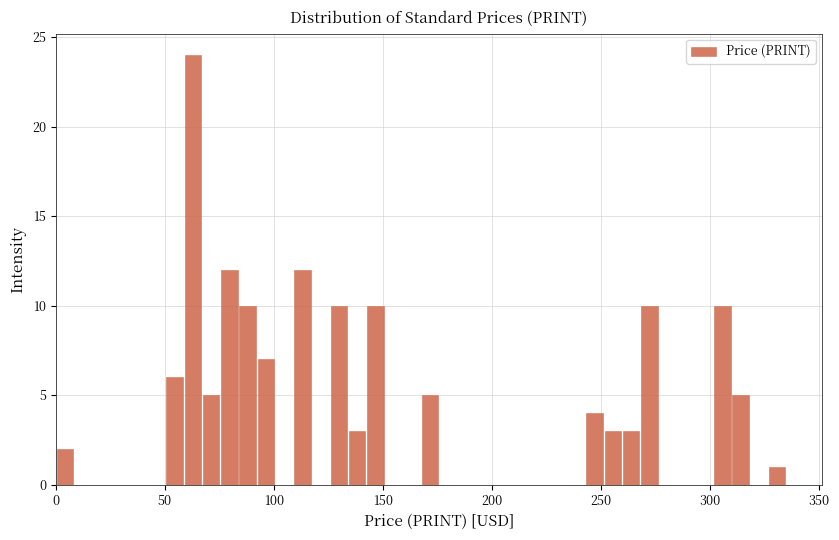

Around what value on the x-axis is the tallest bar? Give the approximate position of its centre, as read against the axis.

65